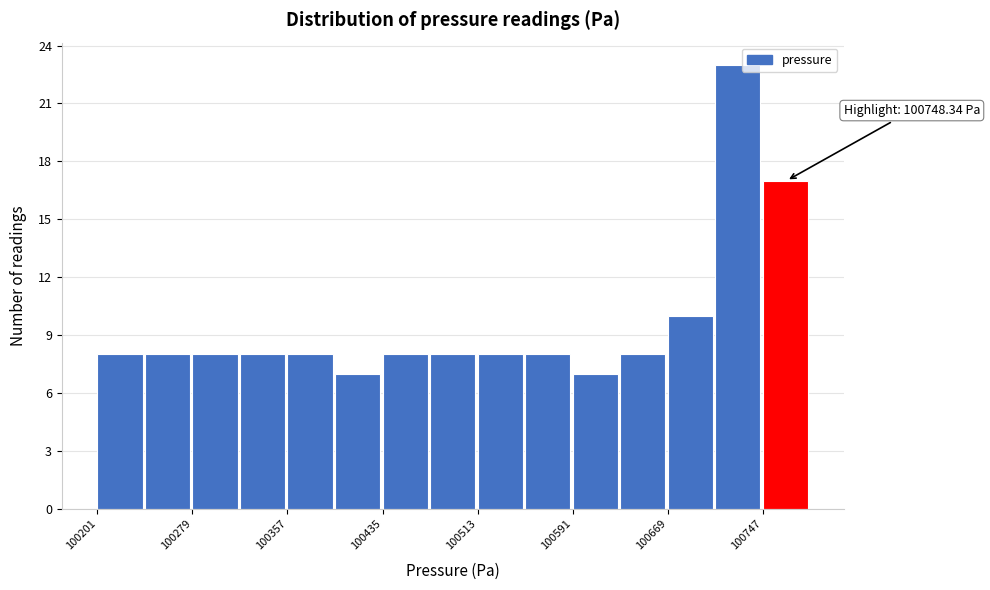

Around what value on the x-axis is the tallest bar? Give the approximate position of its centre, as read against the axis.

100730